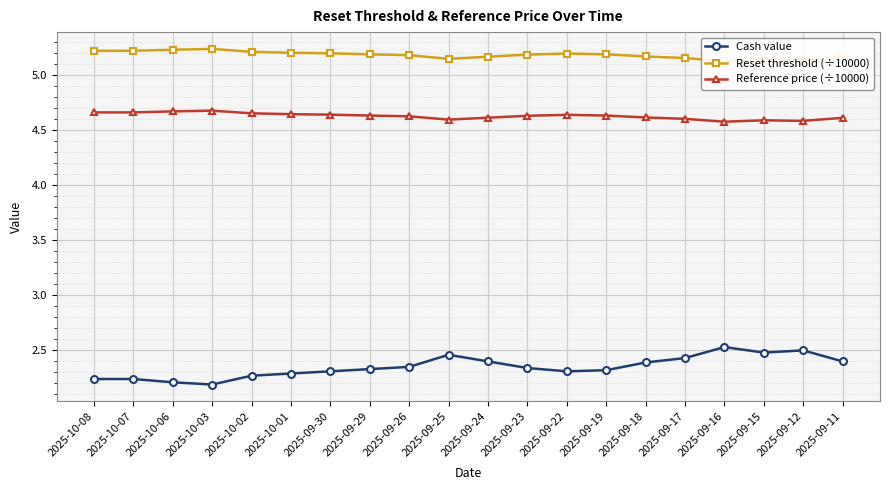

What is the label of the 15th point from the right?

2025-10-01